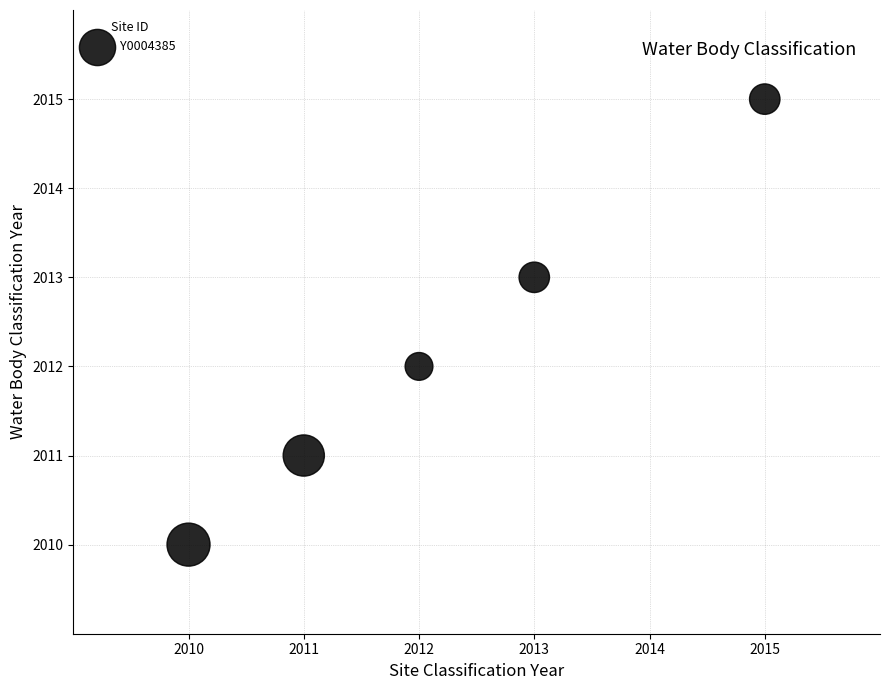

What is the average Y value?

2012